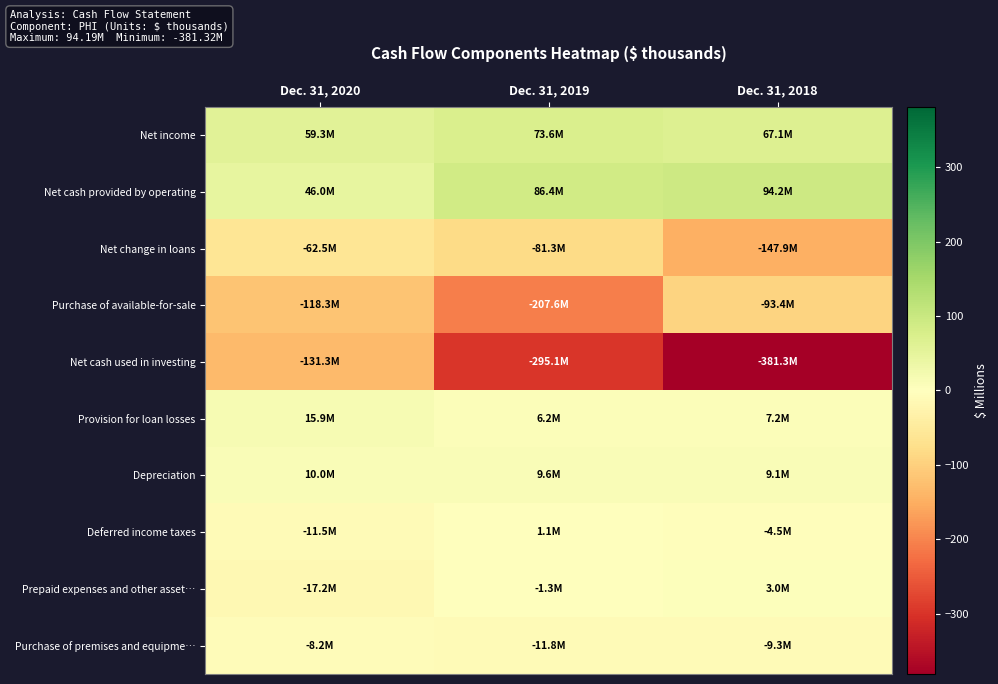

Which series has the largest total across all categories?

Net cash provided by operating